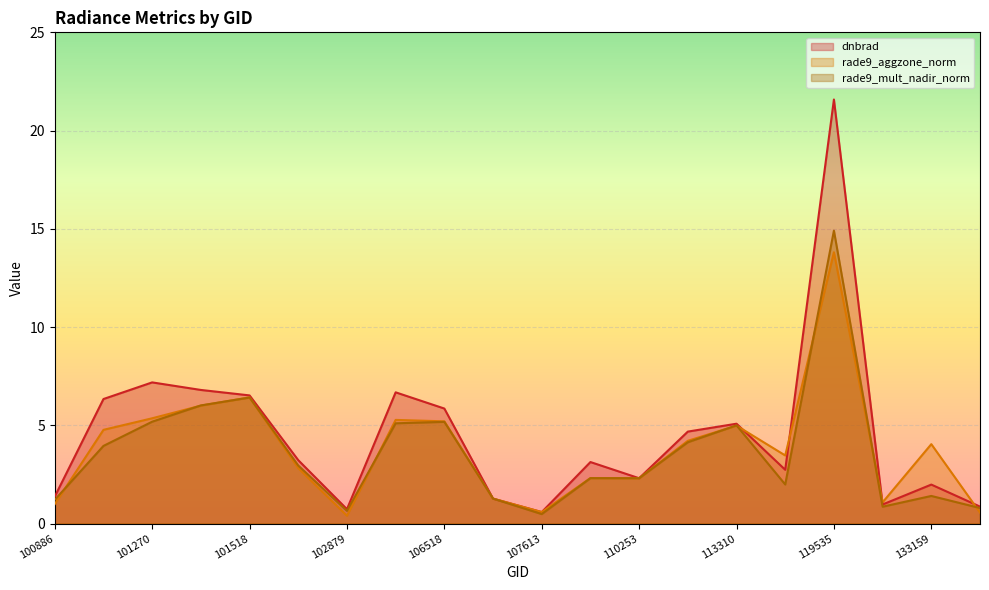

Which has a higher value, 101138 or 119535?

119535